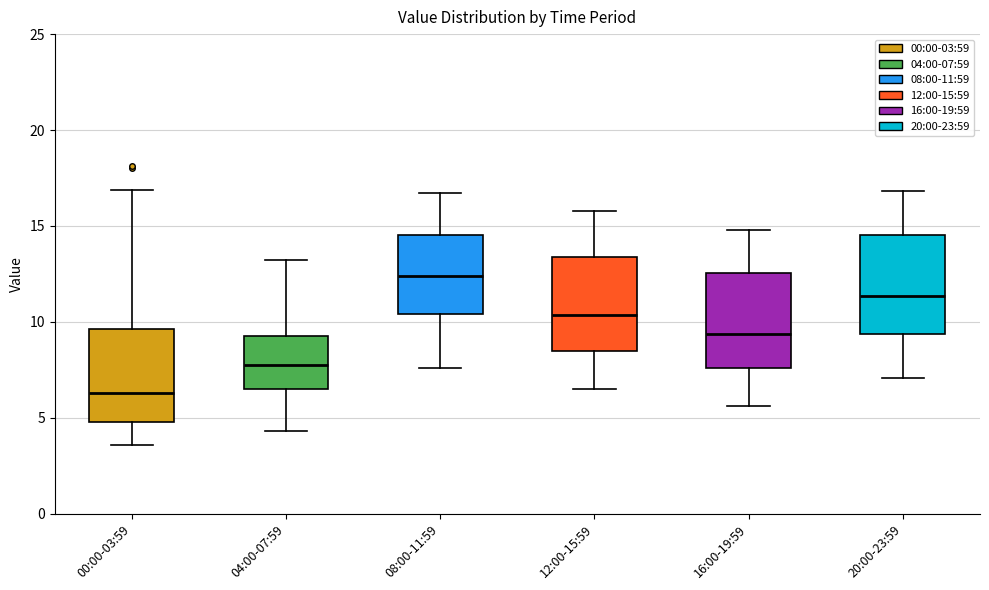

Which box's median line is the lowest?

00:00-03:59